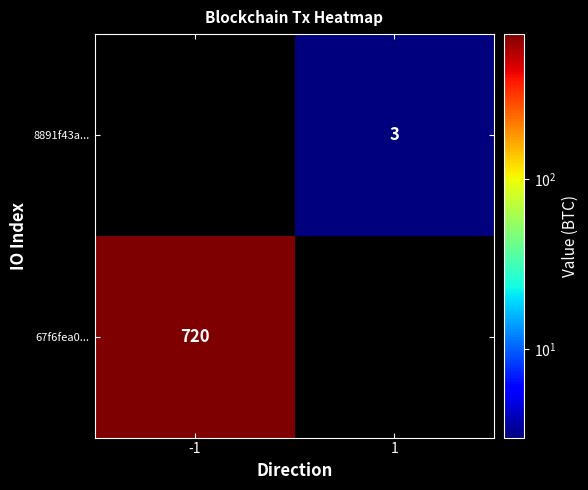

Is the value of 8891f43a... at 1 greater than the value of 67f6fea0... at -1?

No